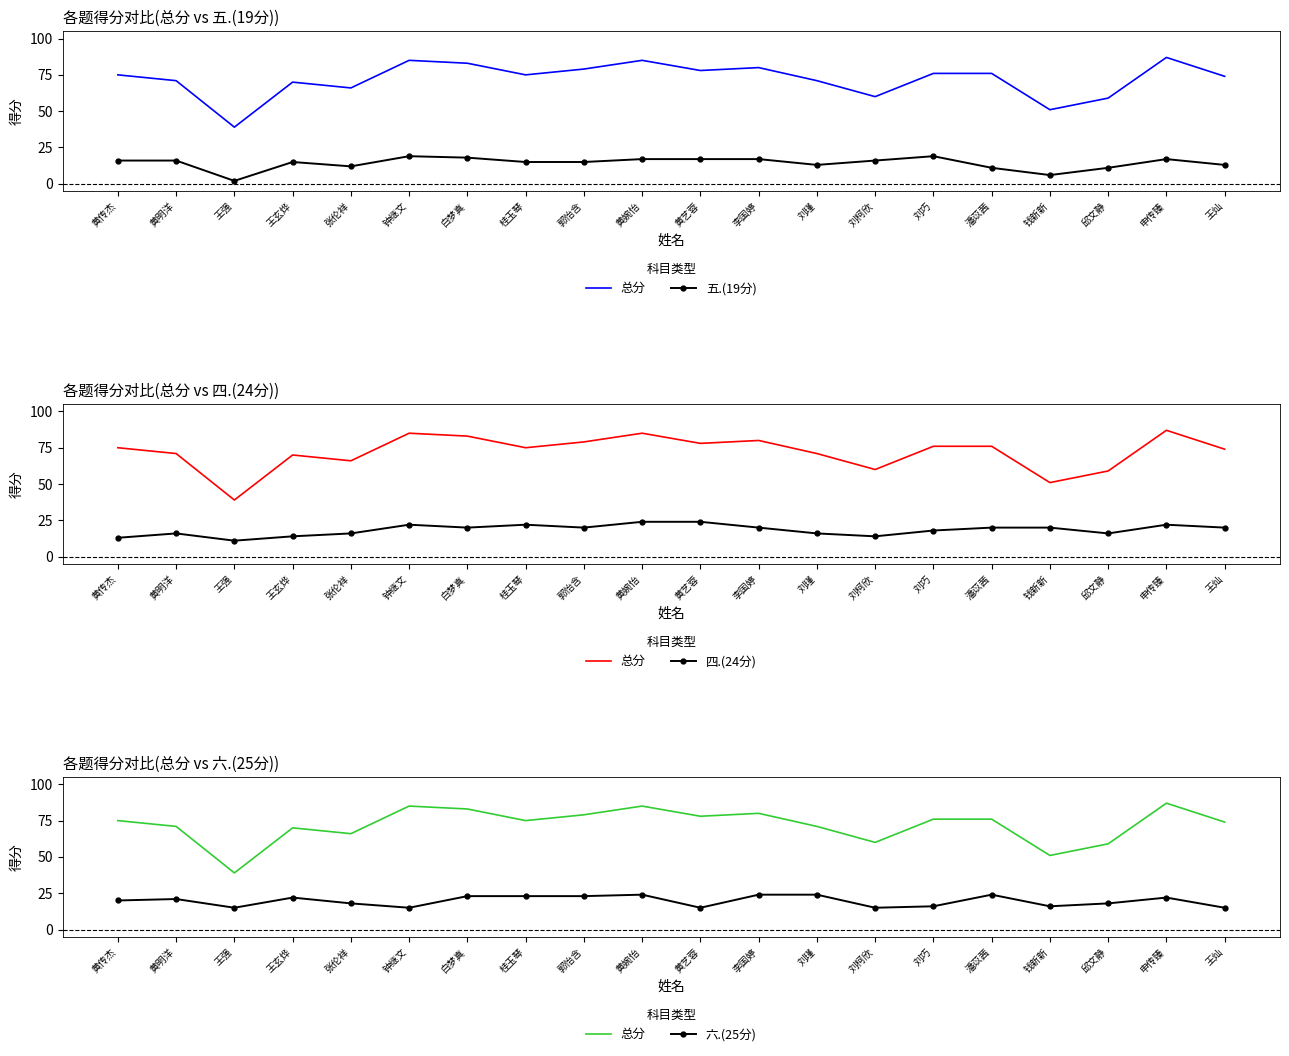

Reading left to right, extract all data points from this chart.

总分: 75	71	39	70	66	85	83	75	79	85	78	80	71	60	76	76	51	59	87	74
五.(19分): 16	16	2	15	12	19	18	15	15	17	17	17	13	16	19	11	6	11	17	13
四.(24分): 13	16	11	14	16	22	20	22	20	24	24	20	16	14	18	20	20	16	22	20
六.(25分): 20	21	15	22	18	15	23	23	23	24	15	24	24	15	16	24	16	18	22	15